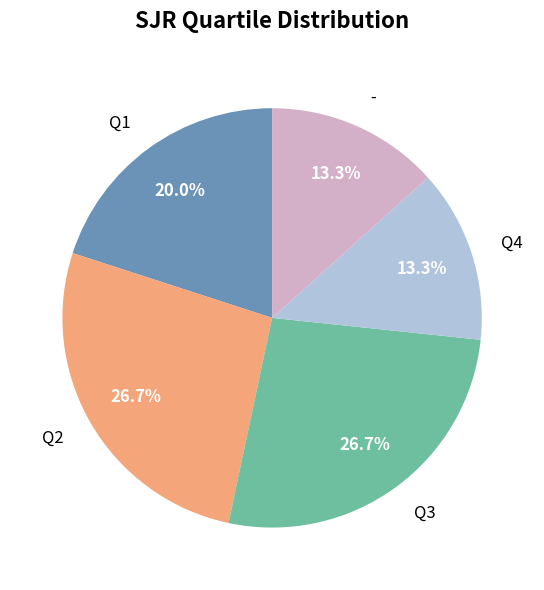

True or false: Q2 accounts for 15% of the total.

False